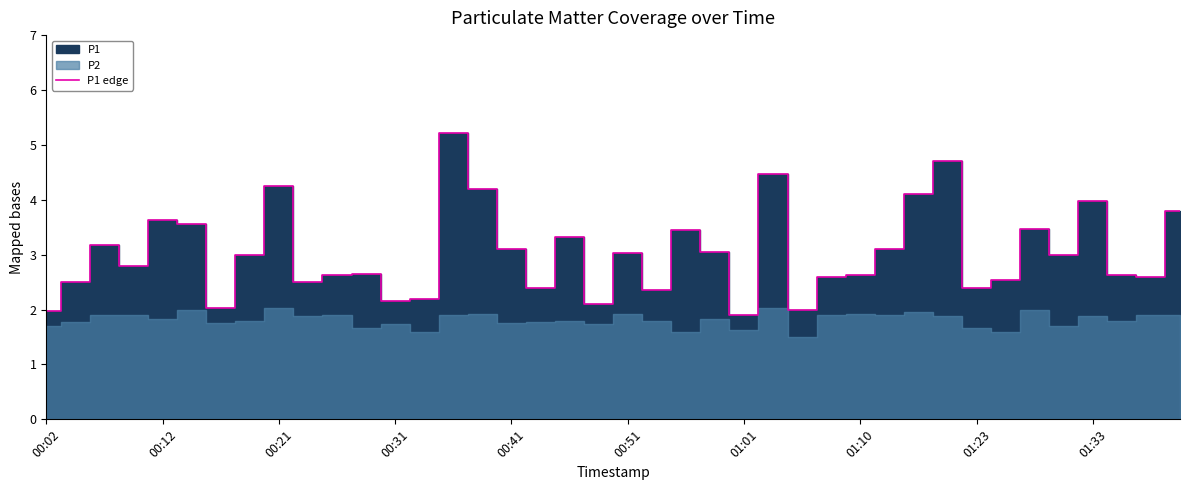

What is the approximate value at 00:02?

2.0